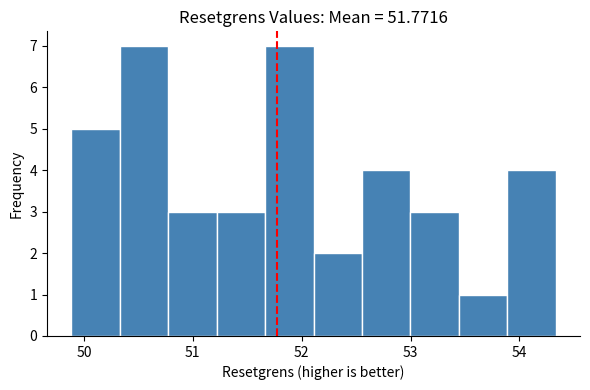

Reading left to right, transcribe this chart: for each bar, give the range it covers on the x-axis and its height. Neither the bar edges nor the heights are printed on the chart, so give them approximately, as read against the axes.

49.9 to 50.3: 5
50.3 to 50.8: 7
50.8 to 51.2: 3
51.2 to 51.7: 3
51.7 to 52.1: 7
52.1 to 52.6: 2
52.6 to 53.0: 4
53.0 to 53.4: 3
53.4 to 53.9: 1
53.9 to 54.3: 4